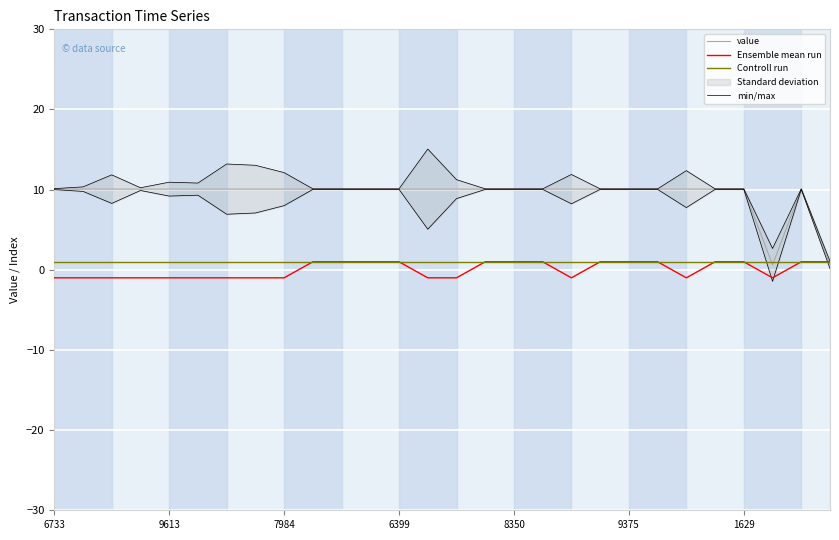

The value series shows 10.1 at 9613. True or false?

True